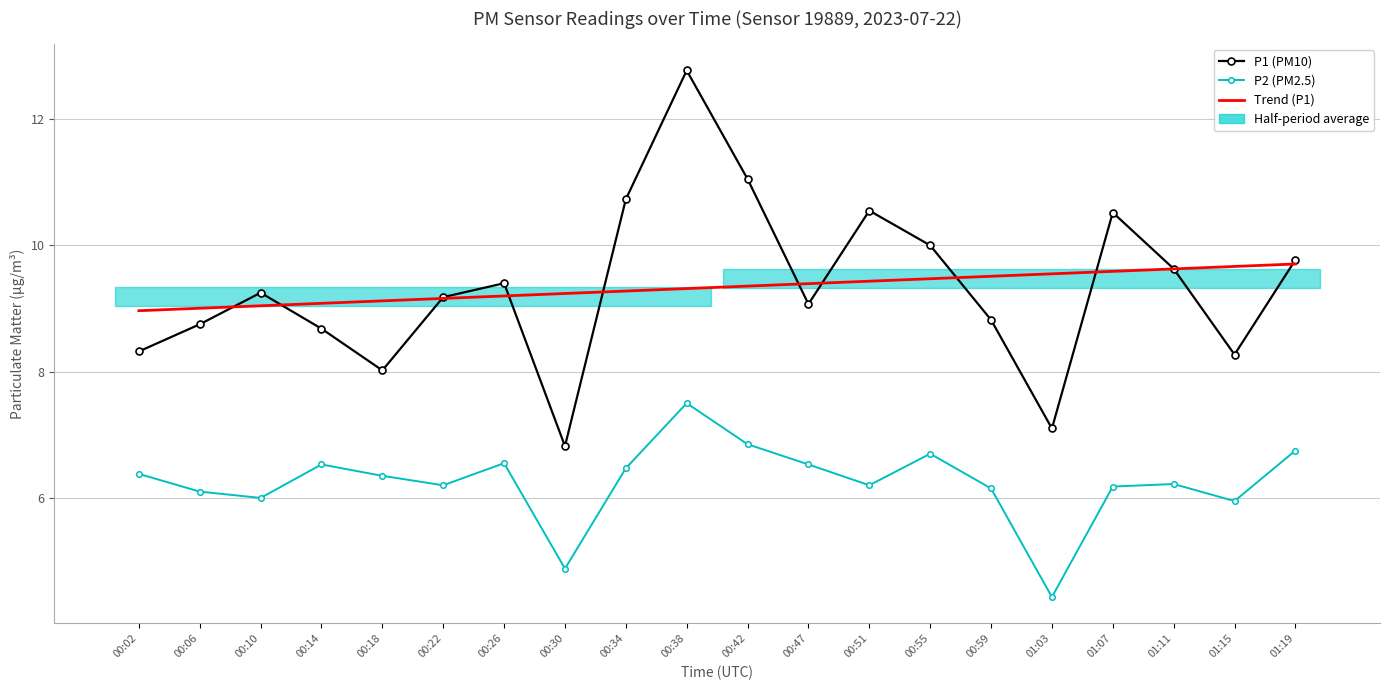

Reading left to right, transcribe all the data shown in this chart.

P1 (PM10): 00:02=8.3	00:06=8.8	00:10=9.2	00:14=8.7	00:18=8.0	00:22=9.2	00:26=9.4	00:30=6.8	00:34=10.7	00:38=12.8	00:42=11.1	00:47=9.1	00:51=10.6	00:55=10.0	00:59=8.8	01:03=7.1	01:07=10.5	01:11=9.6	01:15=8.3	01:19=9.8
P2 (PM2.5): 00:02=6.4	00:06=6.1	00:10=6.0	00:14=6.5	00:18=6.3	00:22=6.2	00:26=6.5	00:30=4.9	00:34=6.5	00:38=7.5	00:42=6.8	00:47=6.5	00:51=6.2	00:55=6.7	00:59=6.2	01:03=4.4	01:07=6.2	01:11=6.2	01:15=6.0	01:19=6.8
Trend (P1): 00:02=9.0	00:06=9.0	00:10=9.0	00:14=9.1	00:18=9.1	00:22=9.2	00:26=9.2	00:30=9.2	00:34=9.3	00:38=9.3	00:42=9.4	00:47=9.4	00:51=9.4	00:55=9.5	00:59=9.5	01:03=9.5	01:07=9.6	01:11=9.6	01:15=9.7	01:19=9.7